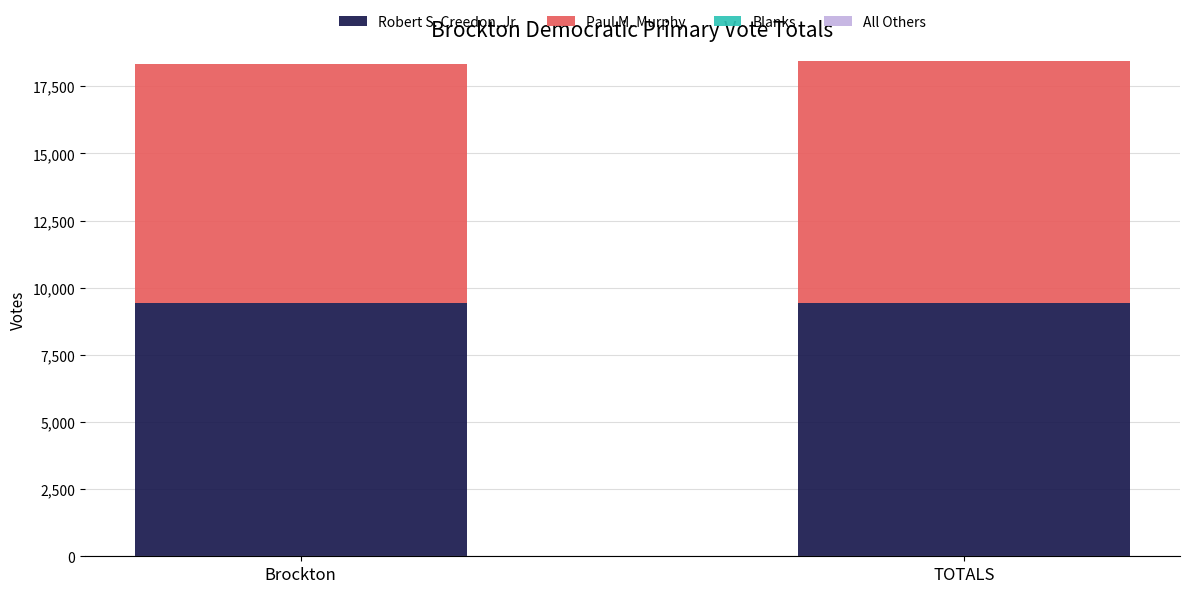

What is the minimum value for Robert S. Creedon, Jr.?

9438